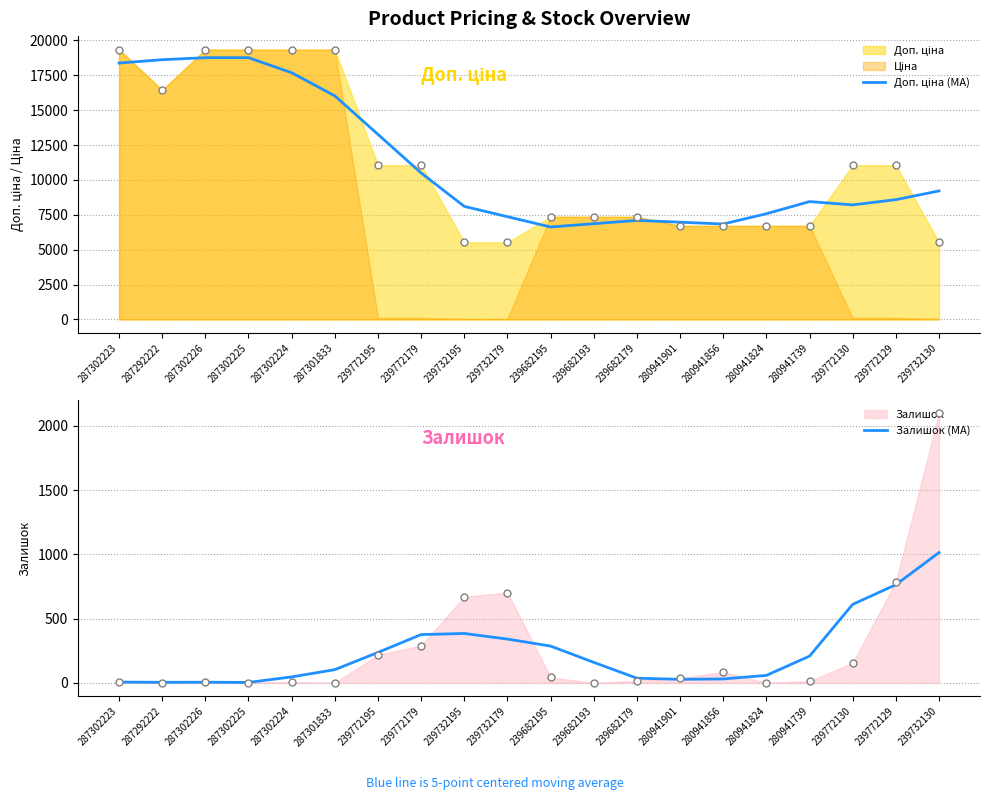

What is the difference between the highest and lowest values at 239732130?

8198.7